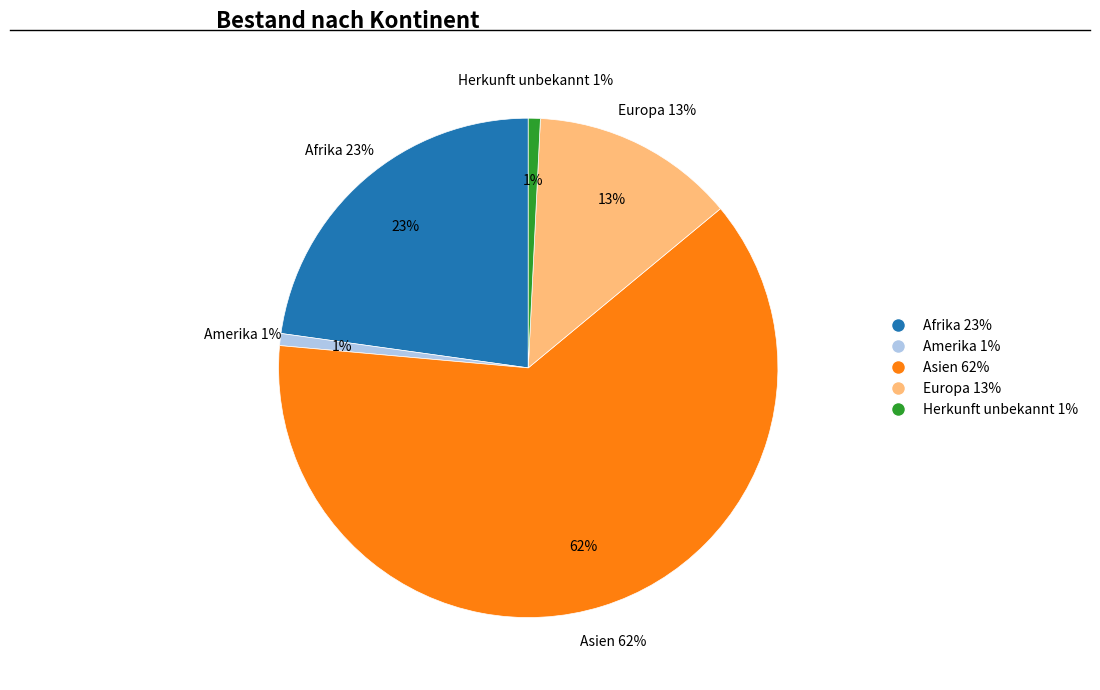

What percentage do Afrika and Asien together represent?

85.2%